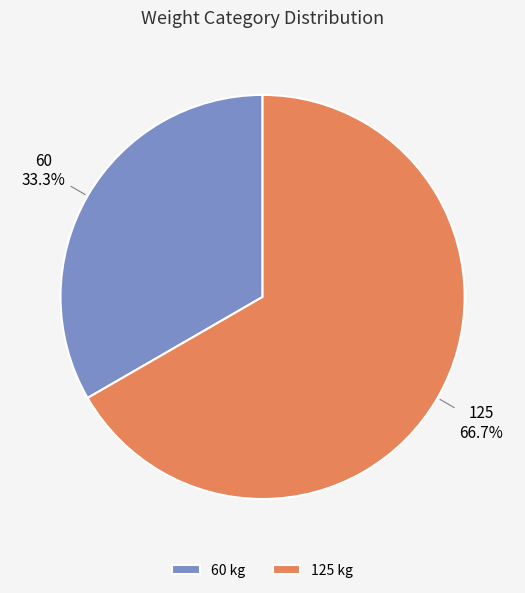

Which slice is the smallest?

60